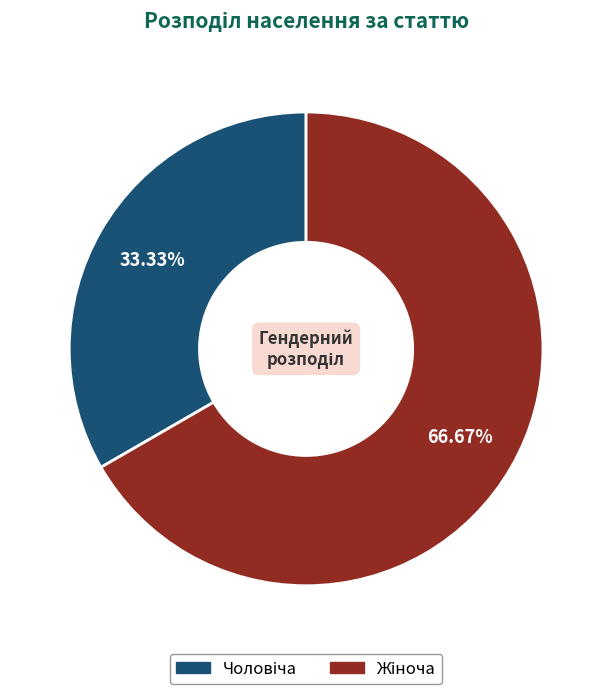

Does any single category account for the majority?

Yes